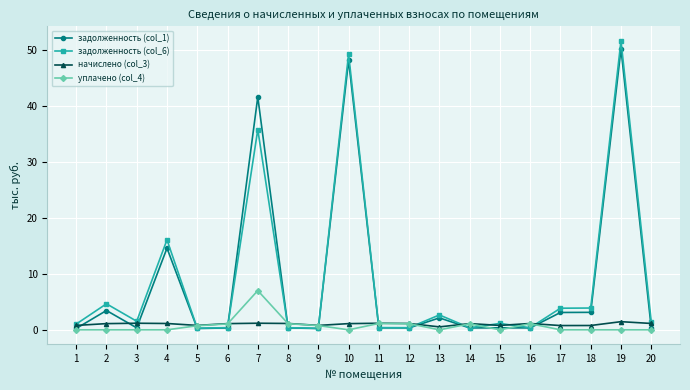

What is the spread (max minus min) of values at 2?

4.6